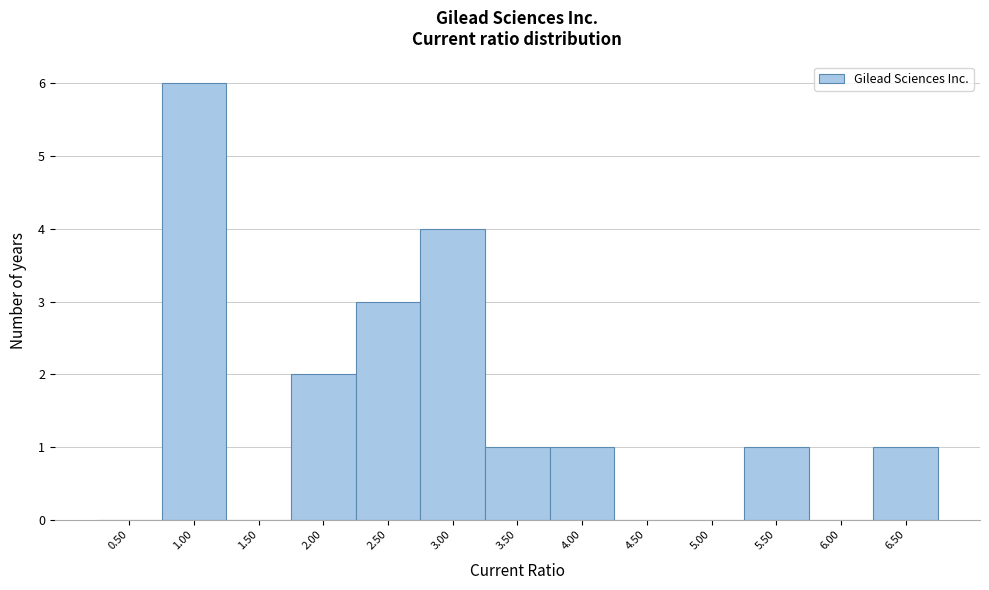

Reading left to right, extract all data points from this chart.

0.50=0	1.00=6	1.50=0	2.00=2	2.50=3	3.00=4	3.50=1	4.00=1	4.50=0	5.00=0	5.50=1	6.00=0	6.50=1